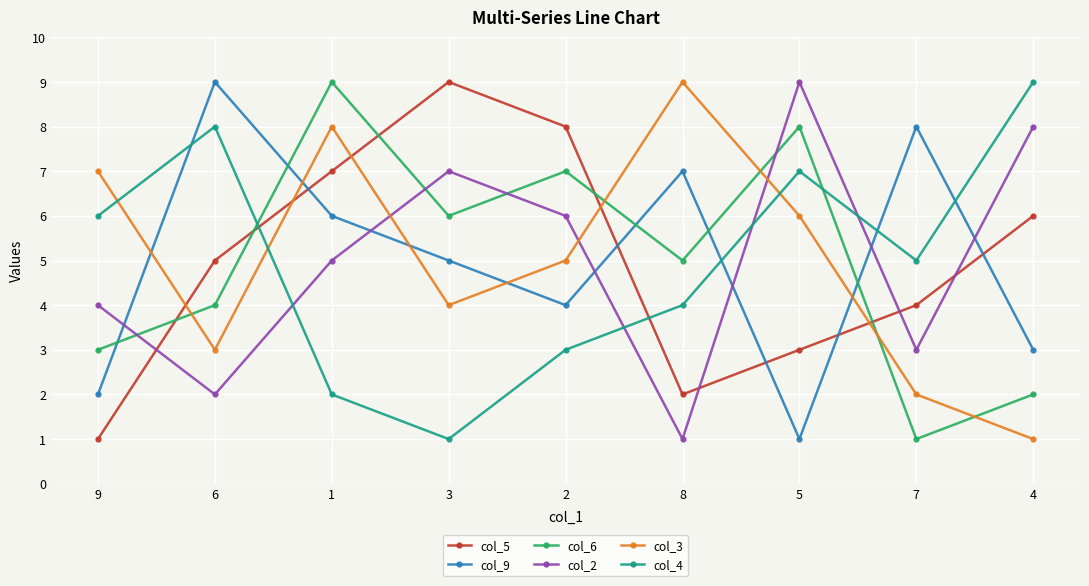

What is the difference between the col_6 values at 1 and 7?

8